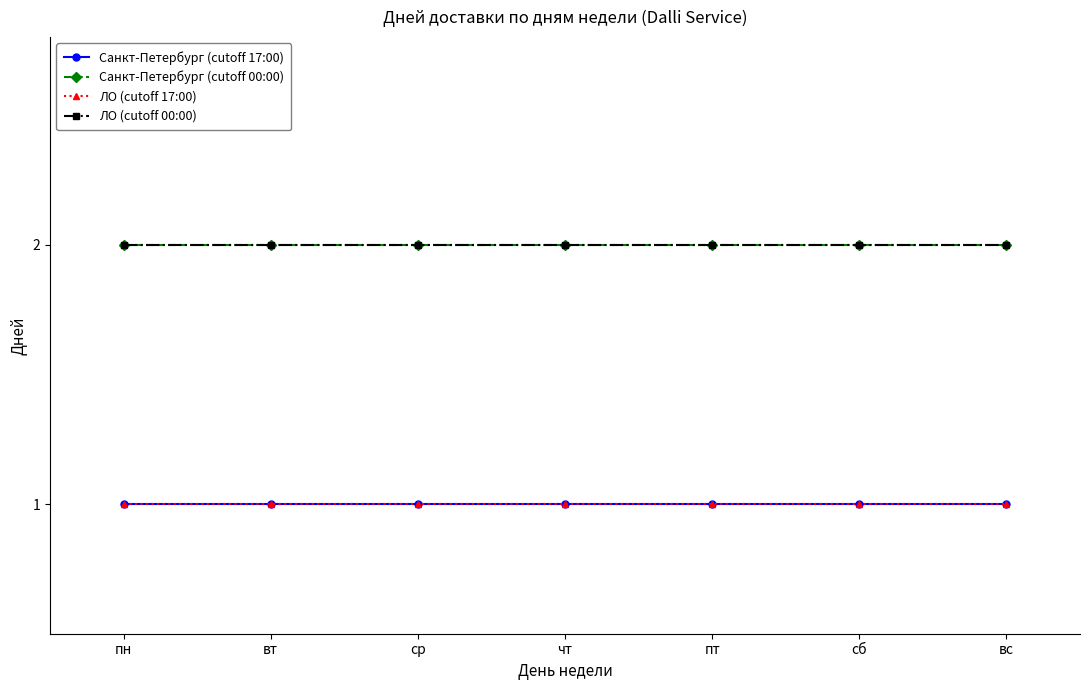

Is this an area chart (filled region under the line)?

No